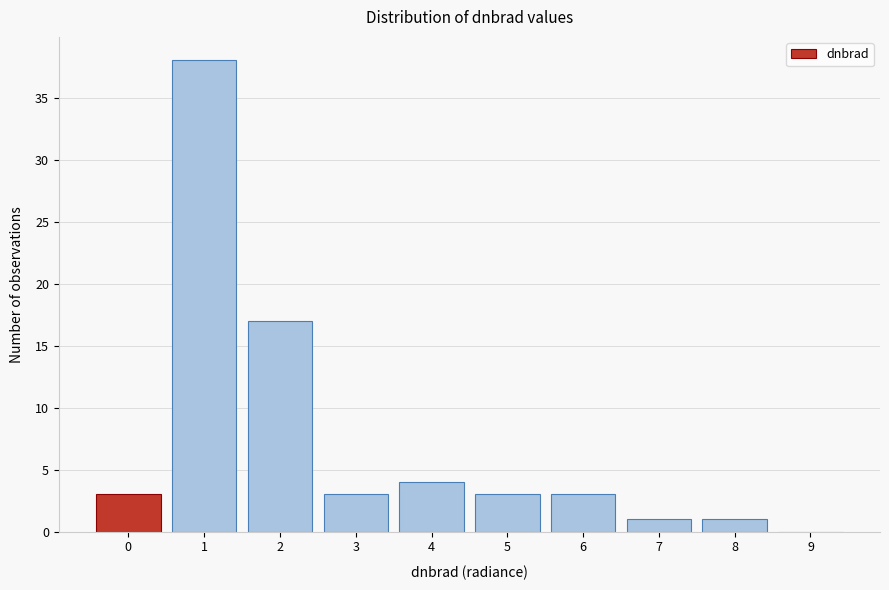

Reading left to right, extract all data points from this chart.

0=3	1=38	2=17	3=3	4=4	5=3	6=3	7=1	8=1	9=0